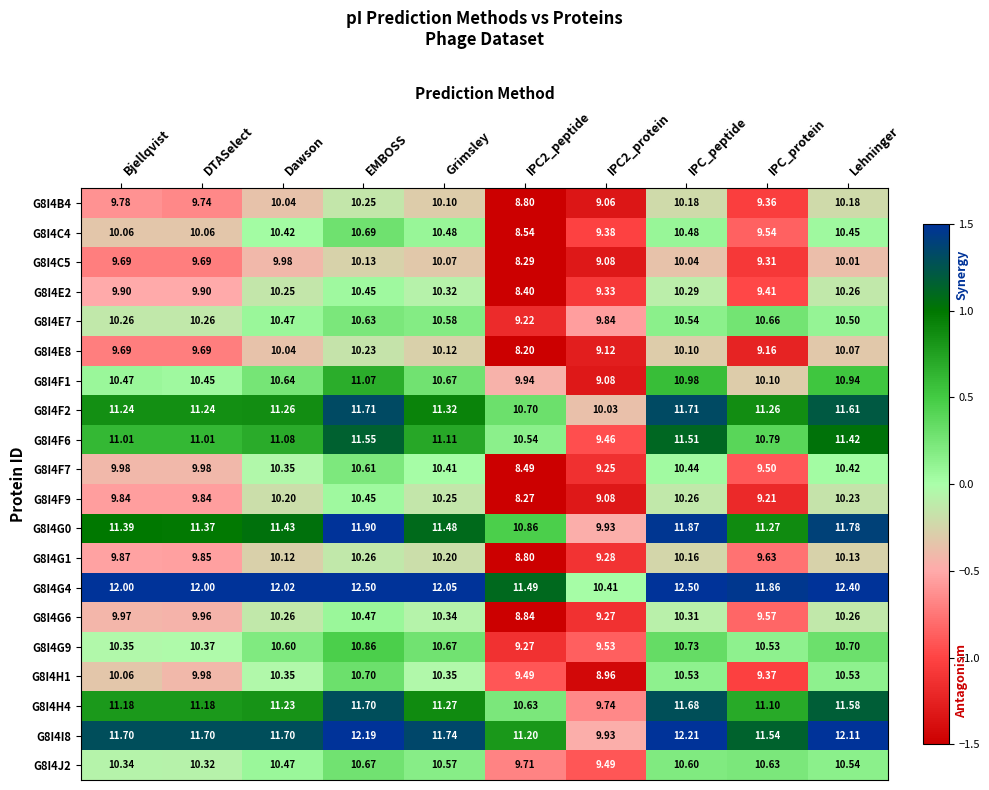

Where does the G8I4E8 series first go above 10?

Dawson